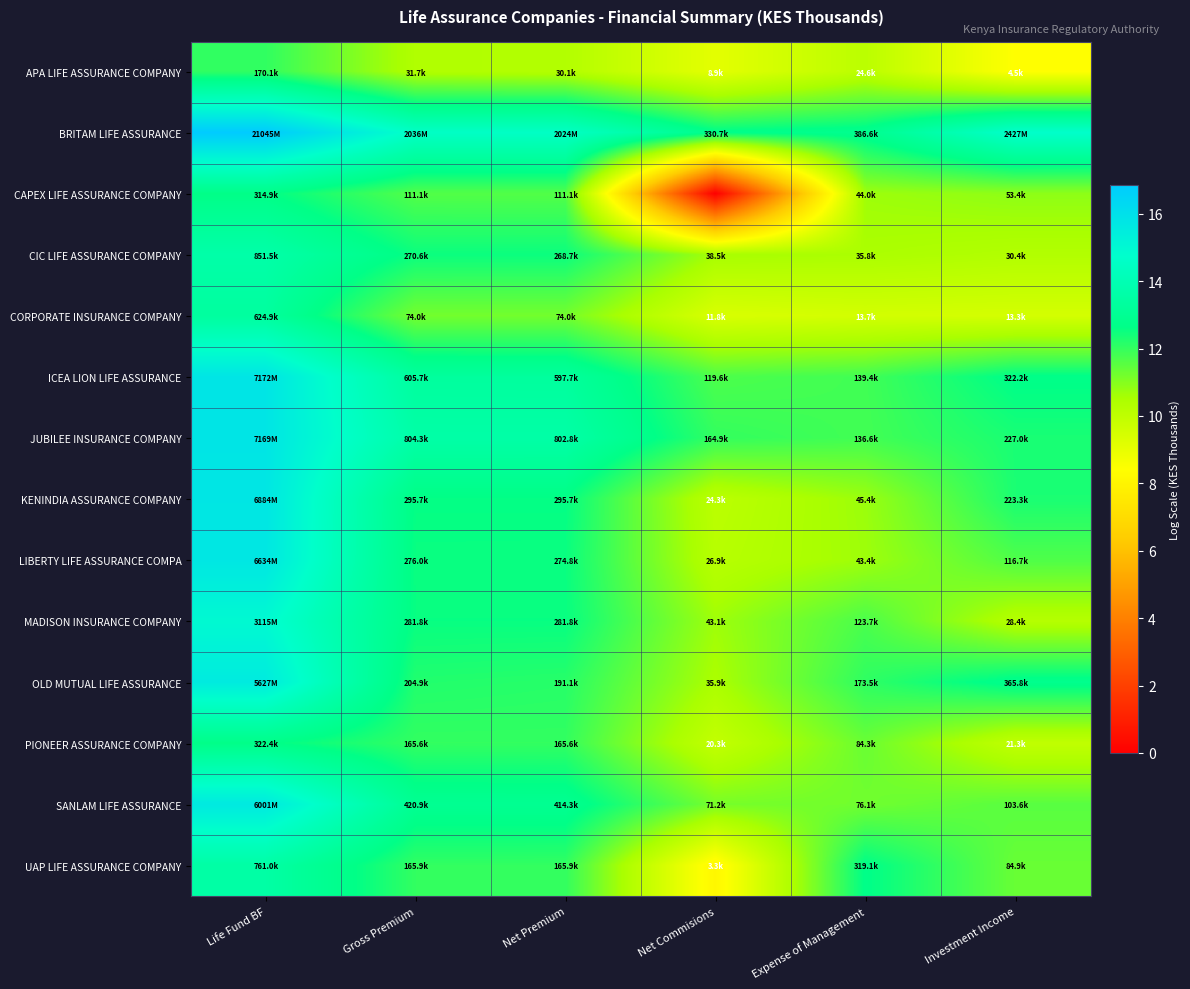

Rank the series at Life Fund BF from lowest to highest value.

APA LIFE ASSURANCE COMPANY, CAPEX LIFE ASSURANCE COMPANY, PIONEER ASSURANCE COMPANY, CORPORATE INSURANCE COMPANY, UAP LIFE ASSURANCE COMPANY, CIC LIFE ASSURANCE COMPANY, MADISON INSURANCE COMPANY, OLD MUTUAL LIFE ASSURANCE, SANLAM LIFE ASSURANCE, LIBERTY LIFE ASSURANCE COMPA, KENINDIA ASSURANCE COMPANY, JUBILEE INSURANCE COMPANY, ICEA LION LIFE ASSURANCE, BRITAM LIFE ASSURANCE